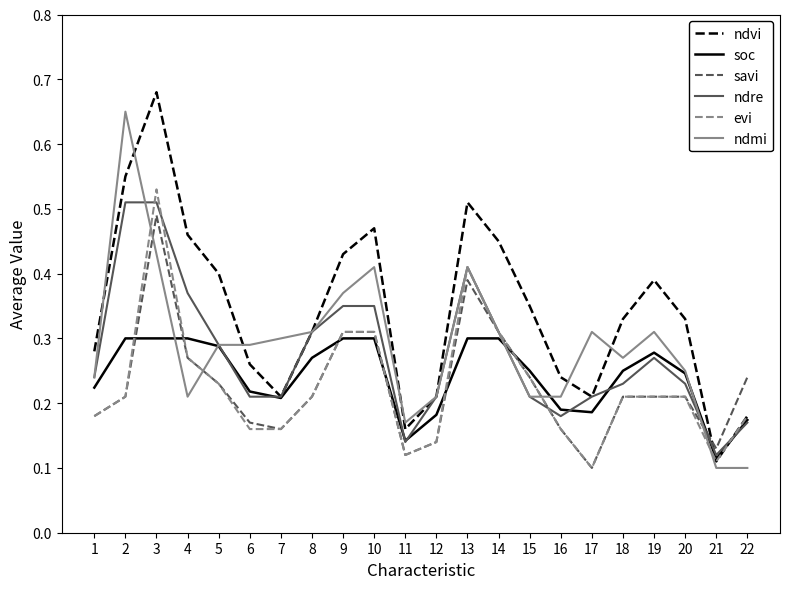

Which series changed the most between 5 and 12?

ndvi